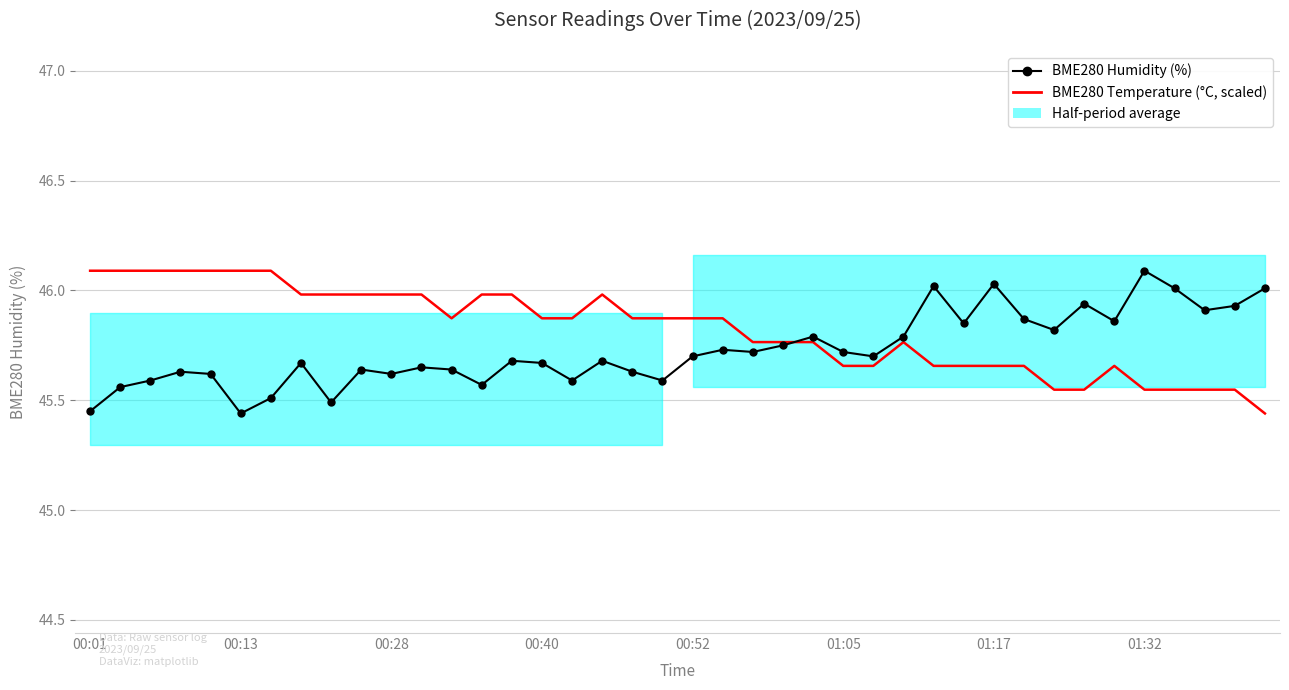

What is the sum of all BME280 Humidity (%) values?

1829.2